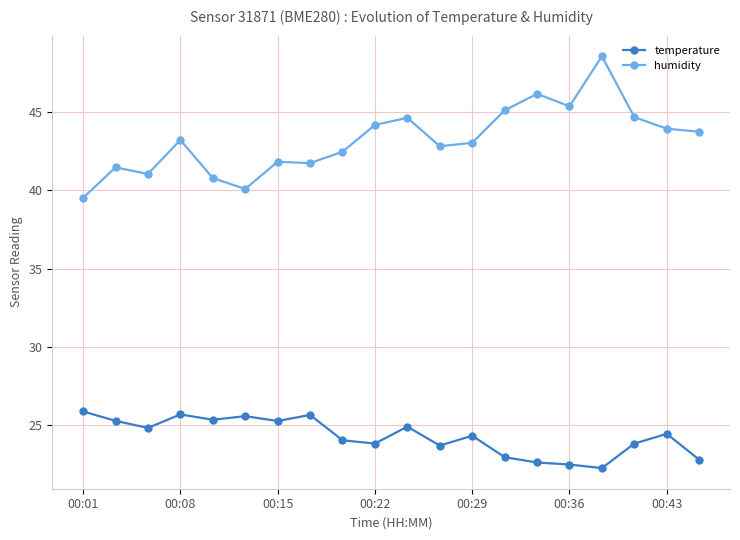

What is the maximum value shown in the chart?

48.6